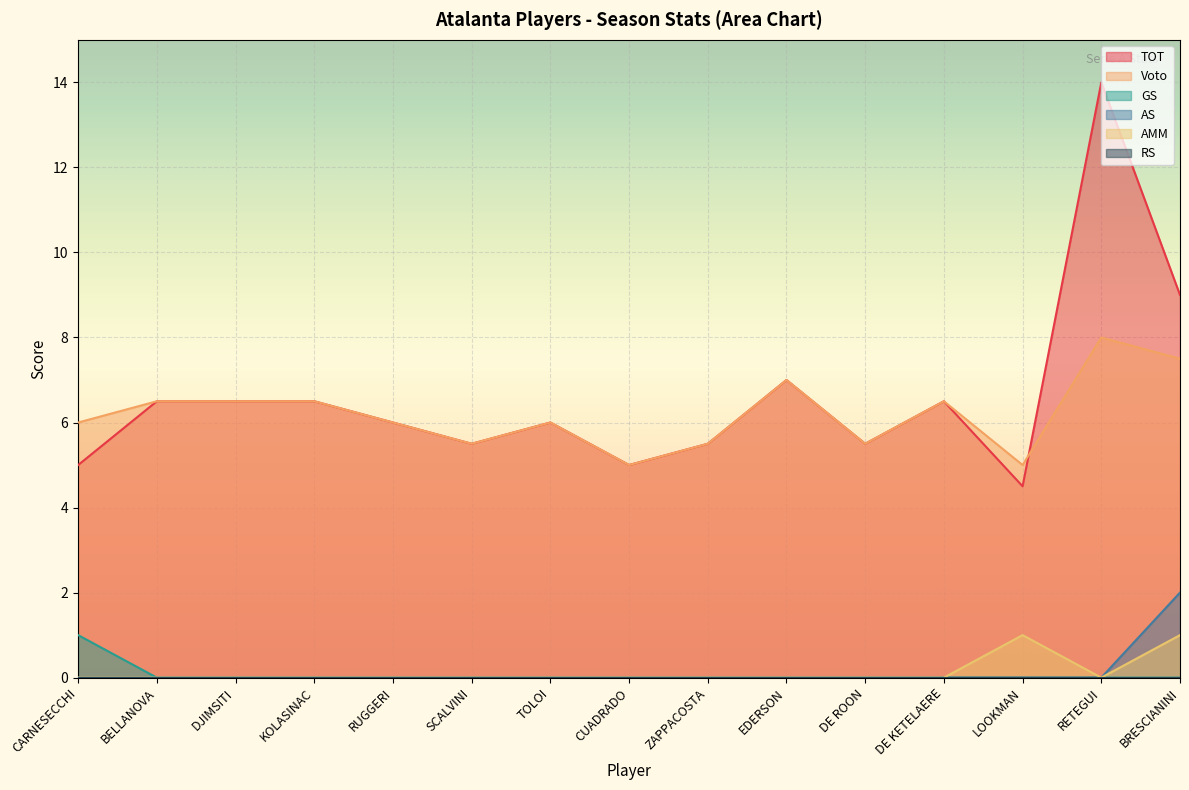

What is the maximum value for TOT?

14.0